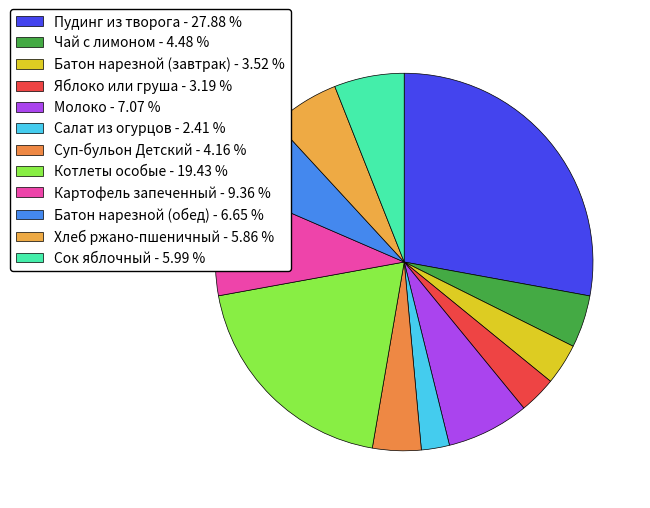

Combined, do Хлеб ржано-пшеничный and Сок яблочный account for over 50%?

No